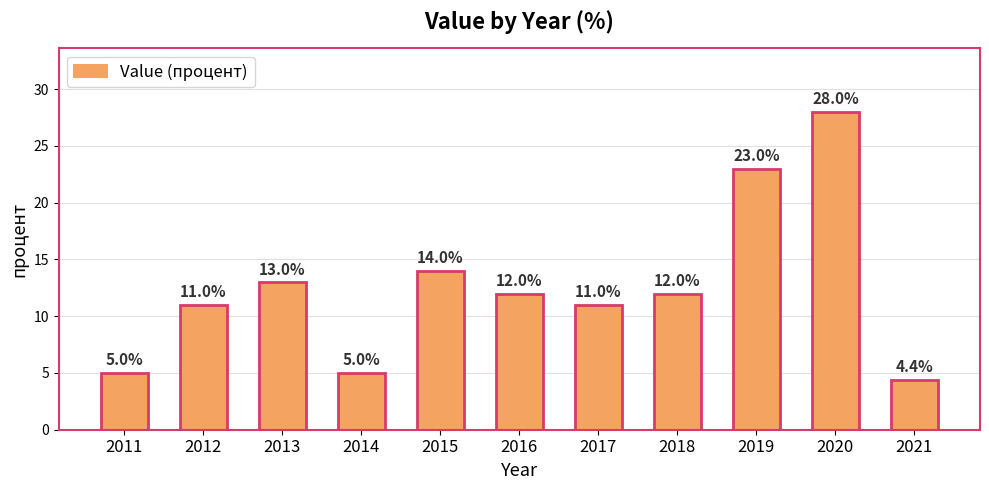

What is the difference between the maximum and minimum values?

23.6